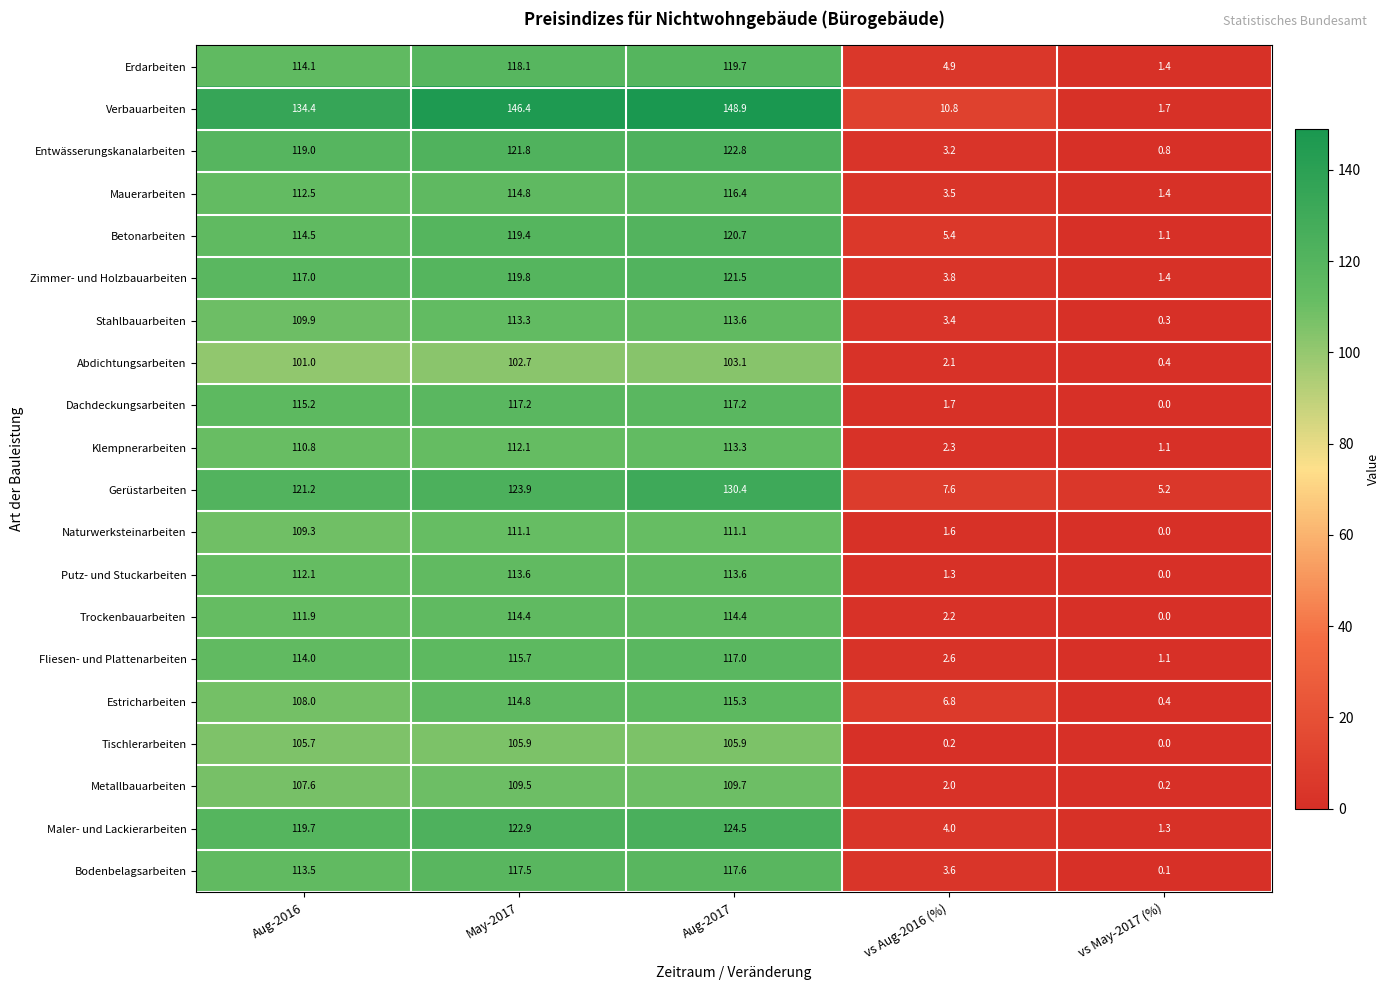

Which category has the highest value in the Gerüstarbeiten series?

Aug-2017